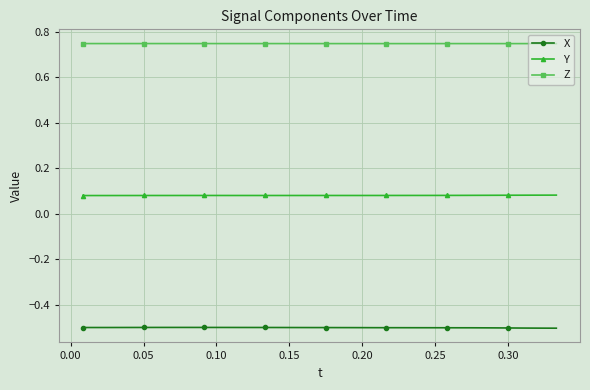

What is the value of the X point at the 18th from the left?

-0.5